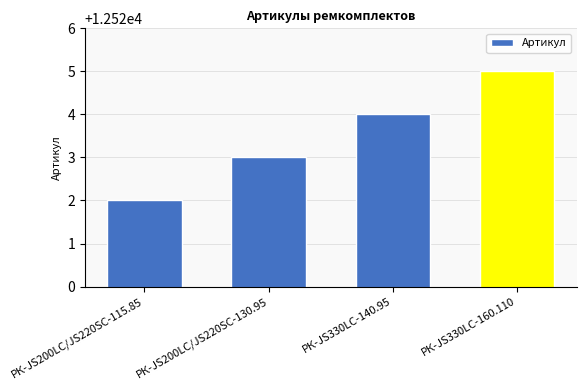

How many data points does each series have?

4